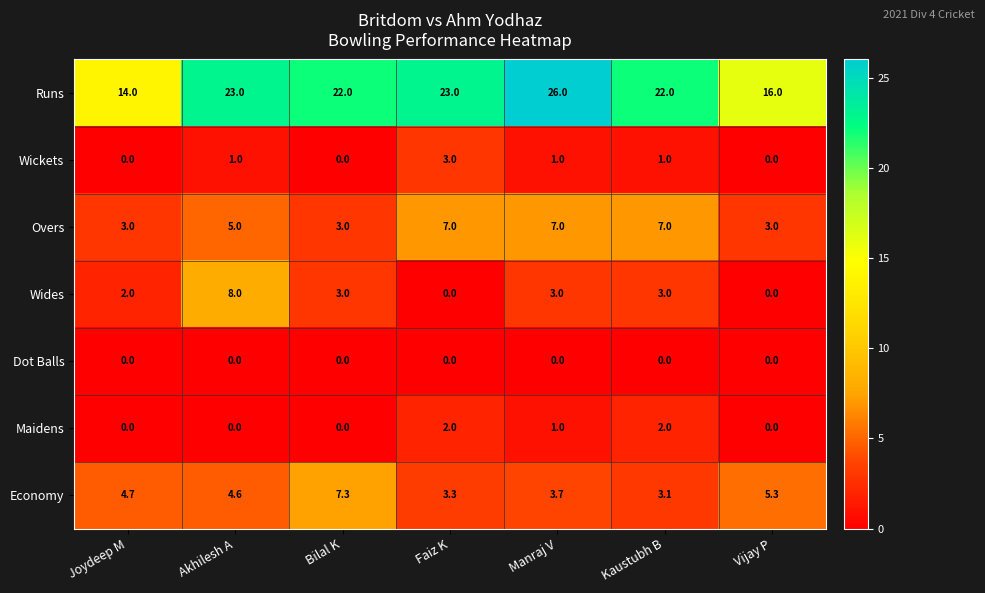

What is the sum of the Maidens values at Manraj V and Bilal K?

1.0